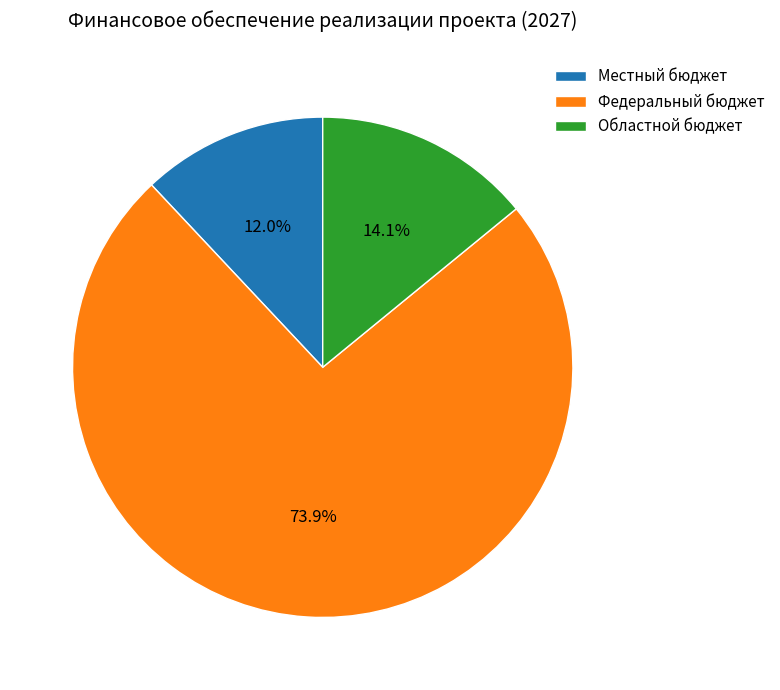

To the nearest percent, what portion does Федеральный бюджет represent?

74%